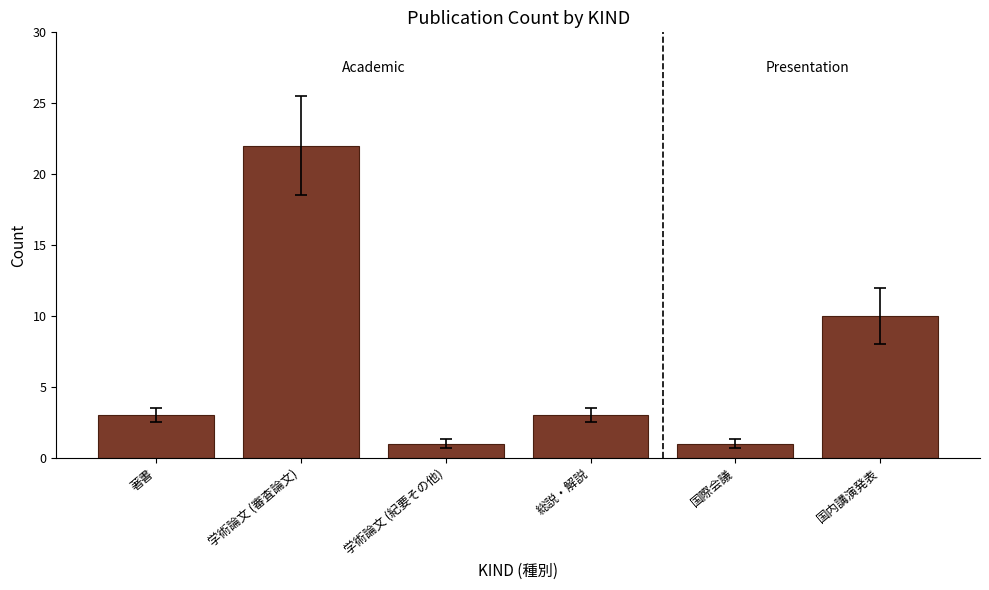

What is the ratio of the value at 国際会議 to the value at 学術論文 (紀要その他)?

1.0